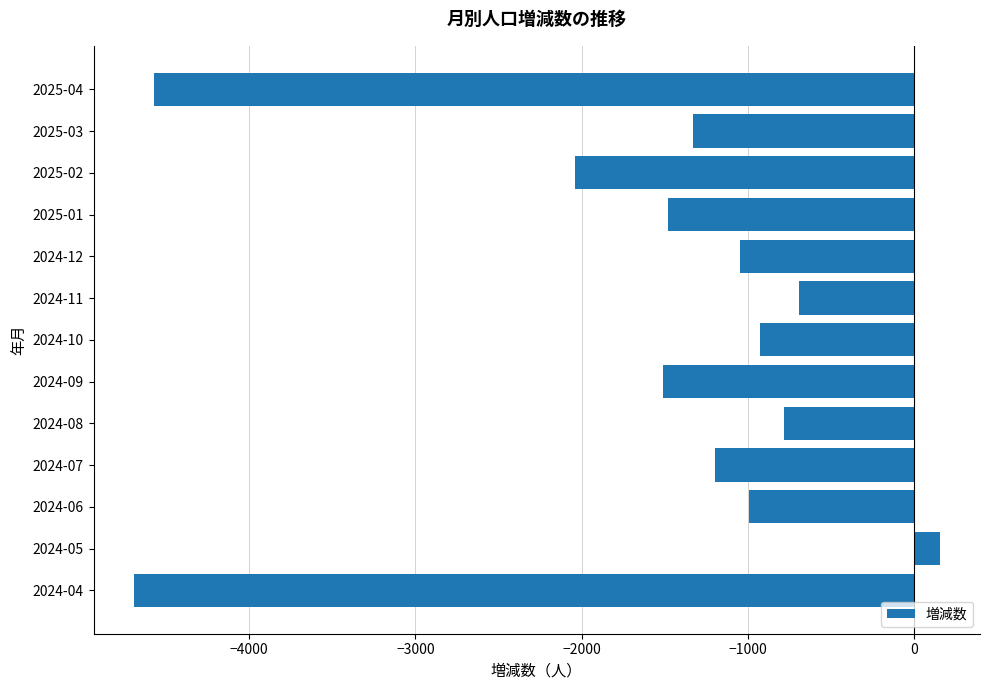

What is the approximate value at 2025-04, to the nearest 50?

-4550